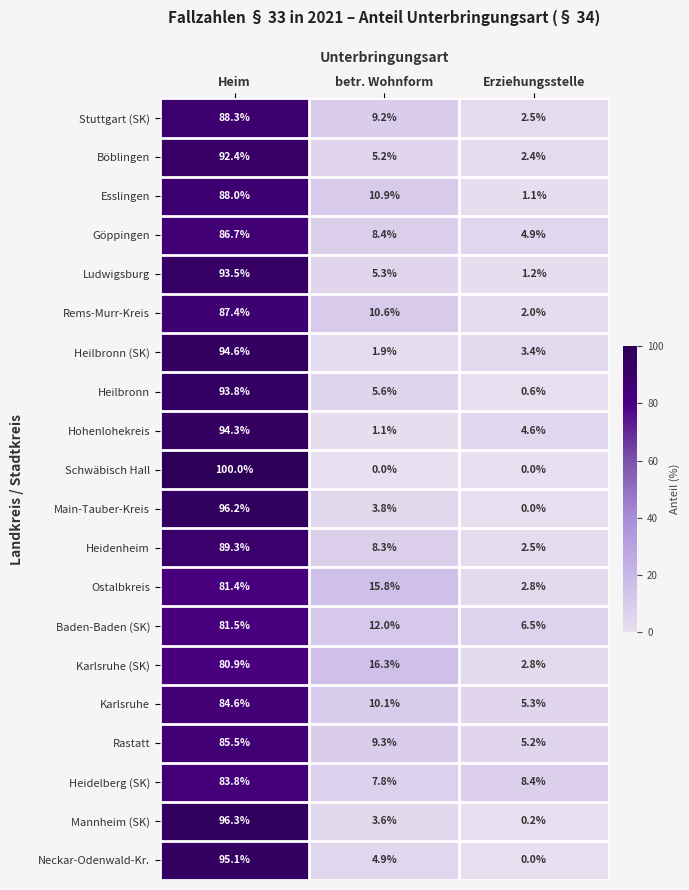

Rank the series by their maximum value, from highest to lowest.

Schwäbisch Hall, Mannheim (SK), Main-Tauber-Kreis, Neckar-Odenwald-Kr., Heilbronn (SK), Hohenlohekreis, Heilbronn, Ludwigsburg, Böblingen, Heidenheim, Stuttgart (SK), Esslingen, Rems-Murr-Kreis, Göppingen, Rastatt, Karlsruhe, Heidelberg (SK), Baden-Baden (SK), Ostalbkreis, Karlsruhe (SK)